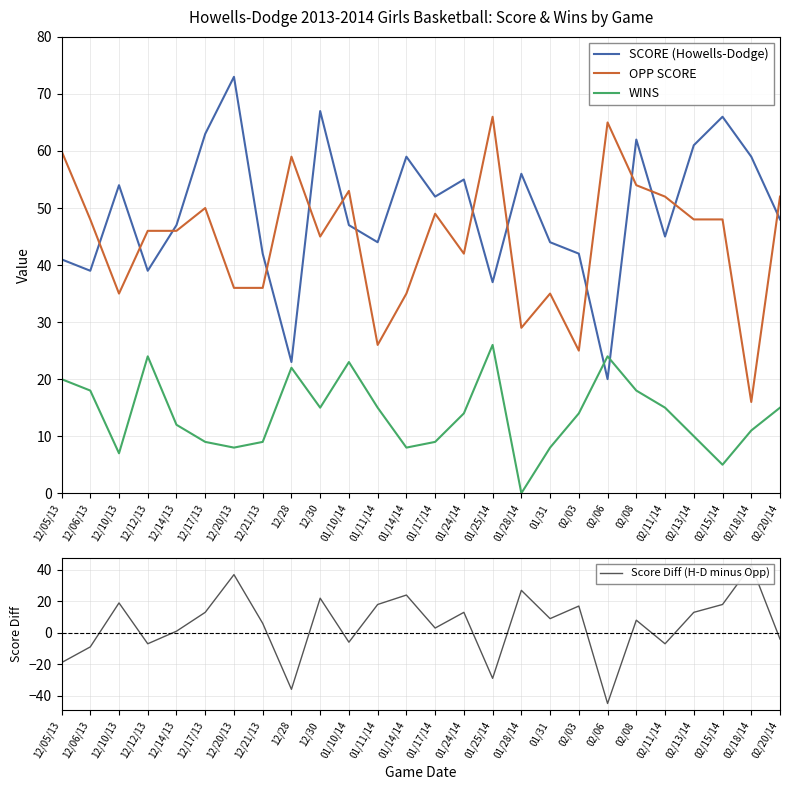

Count the number of categories in the chart.

26